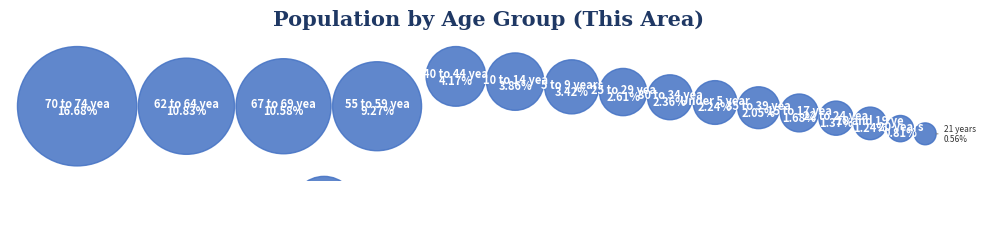

Combined, what portion of the pie is 65 and 66 years and 10 to 14 years?

10.6%